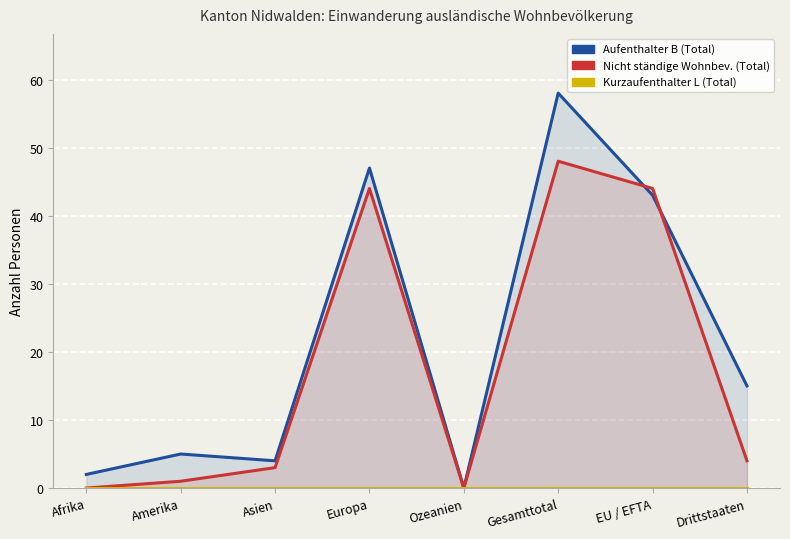

What is the total value across all series at EU / EFTA?

87